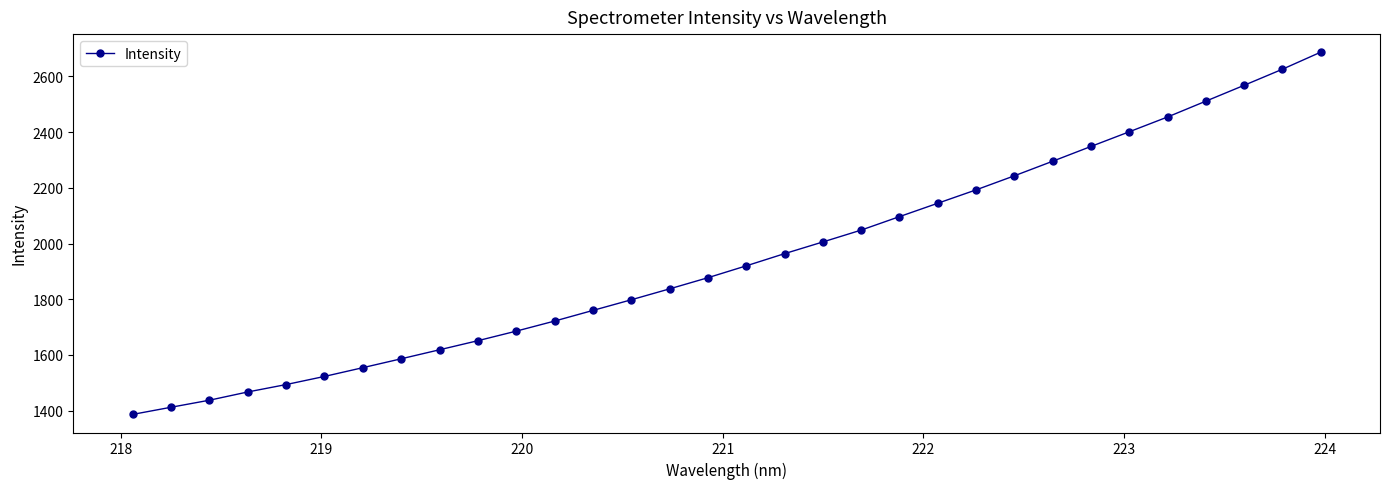

What is the sum of all values?

62313.8